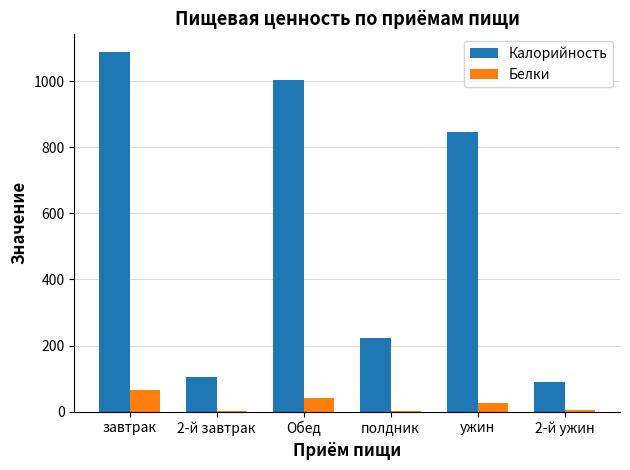

Which series changed the most between Обед and полдник?

Калорийность